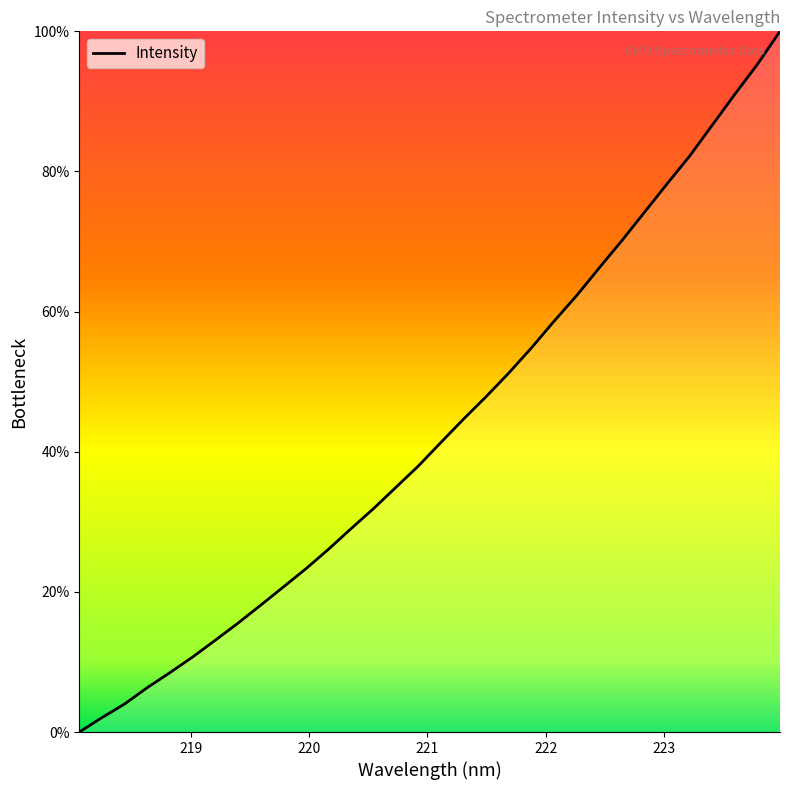

How many lines are shown in the chart?

1